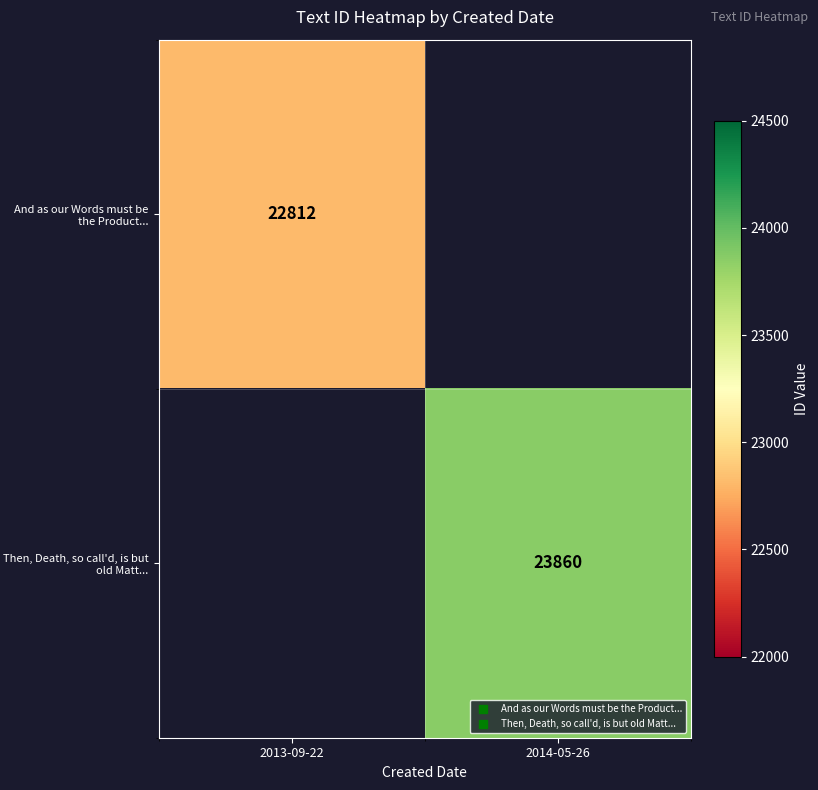

Which label corresponds to the smallest value in the chart?

2013-09-22